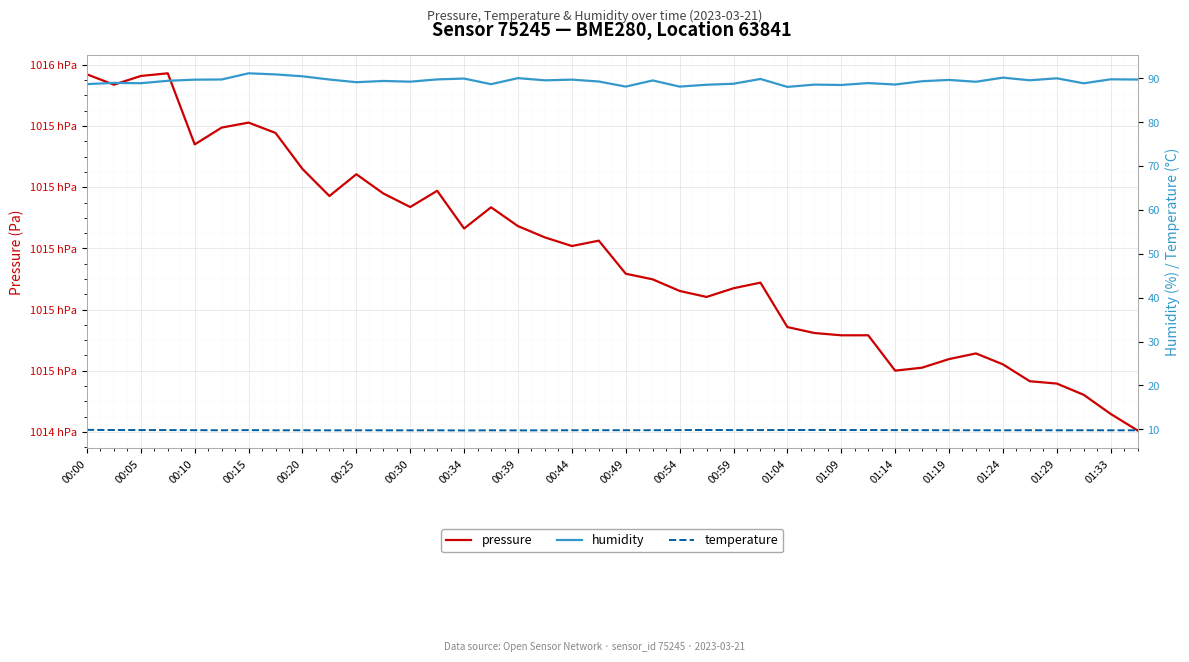

True or false: pressure has more than 1 interior local peaks.

True